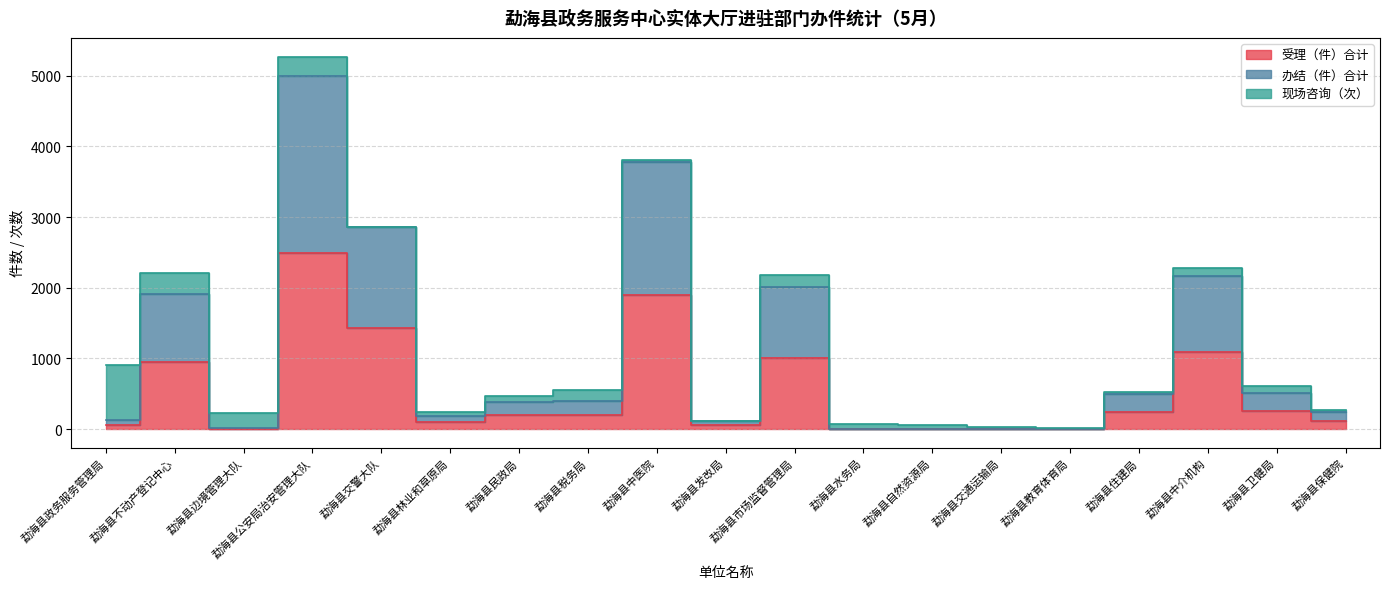

What is the difference between the maximum and second lowest values in the 办结（件）合计 series?

4994